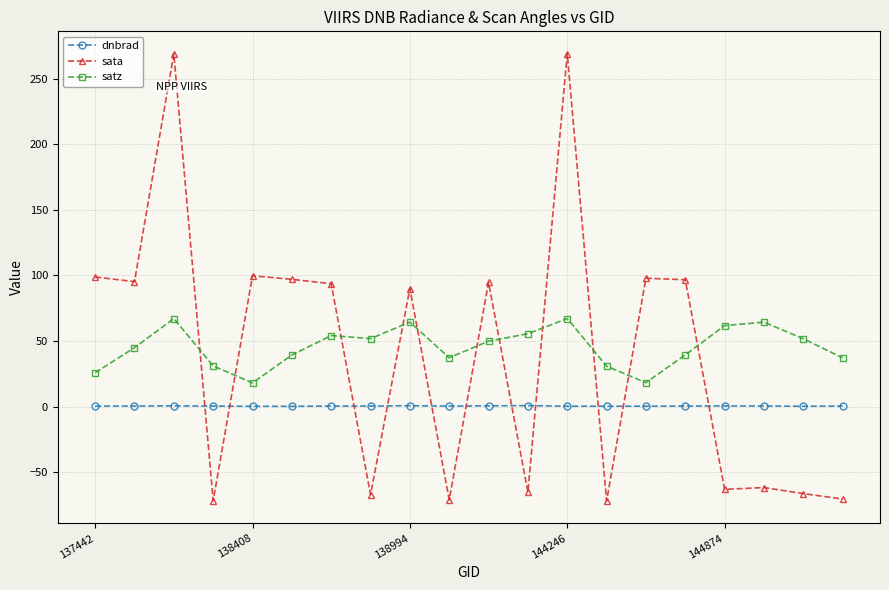

What is the difference between the maximum and minimum values in the satz series?

49.1